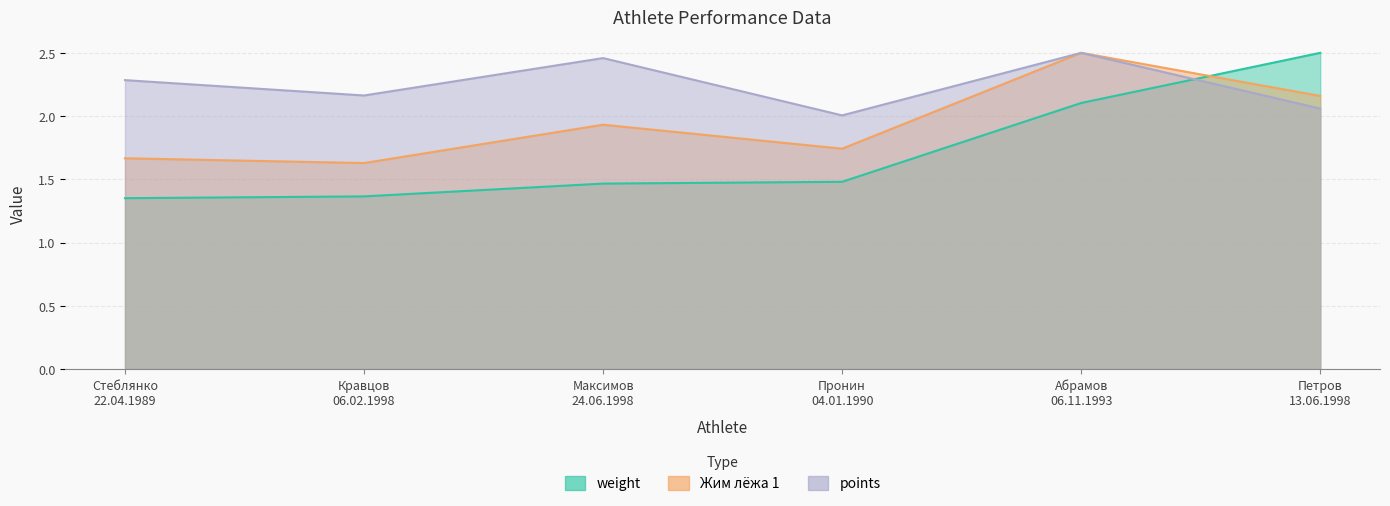

True or false: Жим лёжа 1 and points intersect in this chart.

False